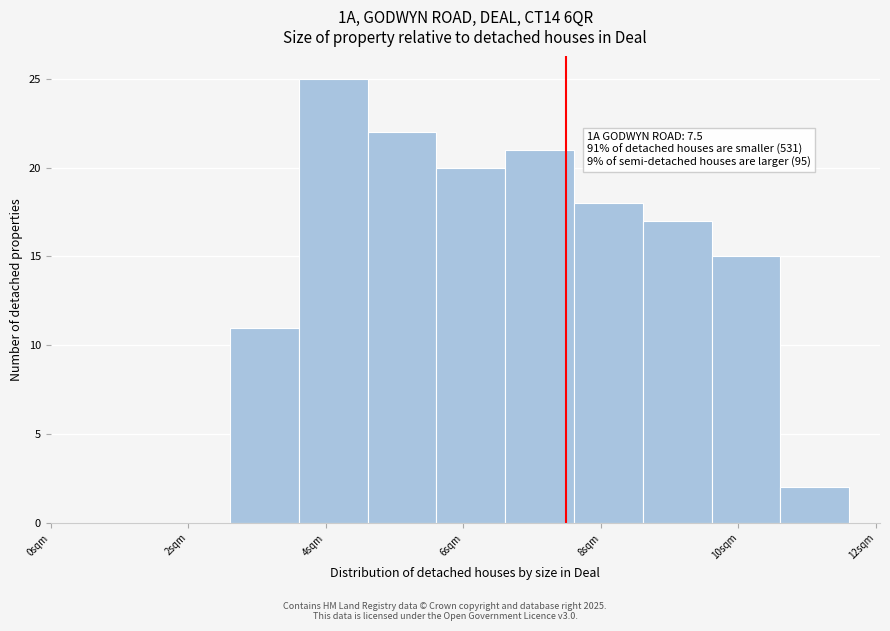

Which range on the x-axis has the tallest bar?

3.6 to 4.6